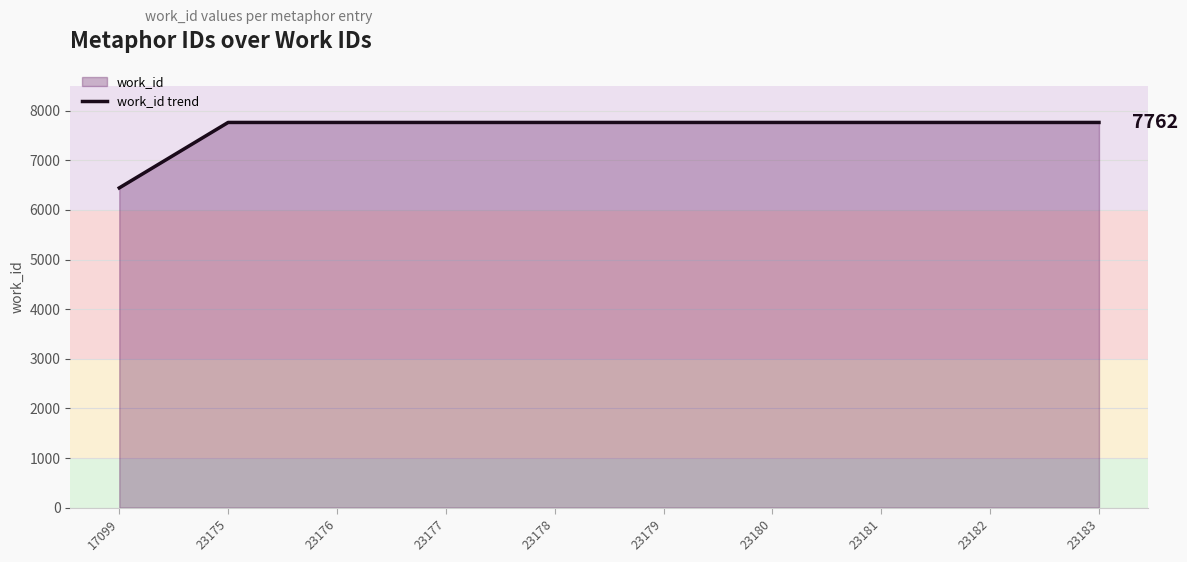

Reading left to right, what are all the values shown in this chart?

17099=6443	23175=7762	23176=7762	23177=7762	23178=7762	23179=7762	23180=7762	23181=7762	23182=7762	23183=7762